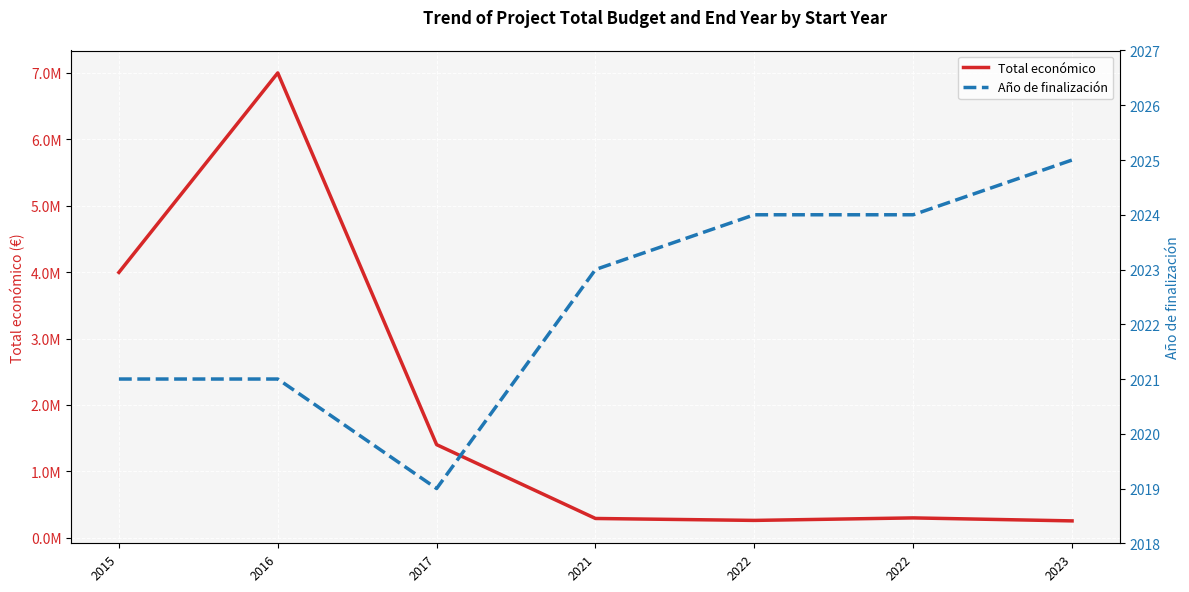

Reading right to left, extract all data points from this chart.

Total económico: 254993	299882	262252	291200	1402792	6999993	3996168
Año de finalización: 2025	2024	2024	2023	2019	2021	2021